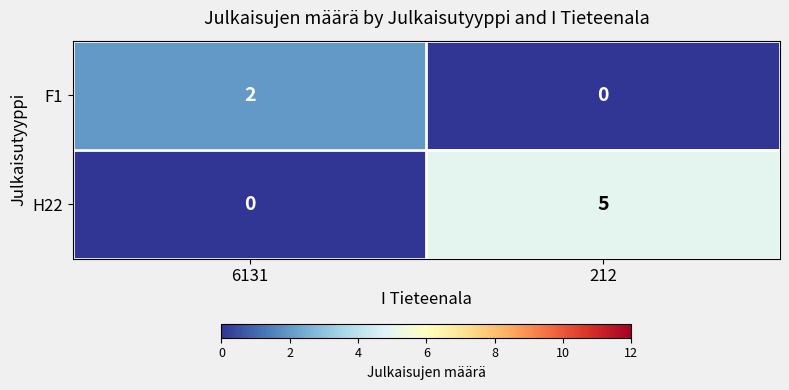

What is the spread (max minus min) of values at 6131?

2